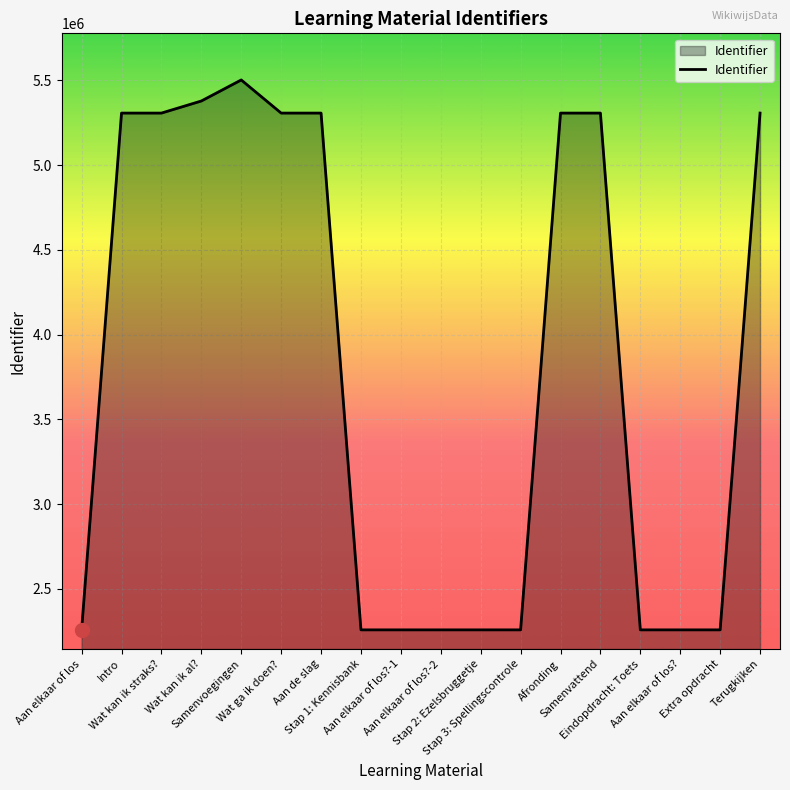

True or false: there are more than 1 points higher than both neighbors.

True